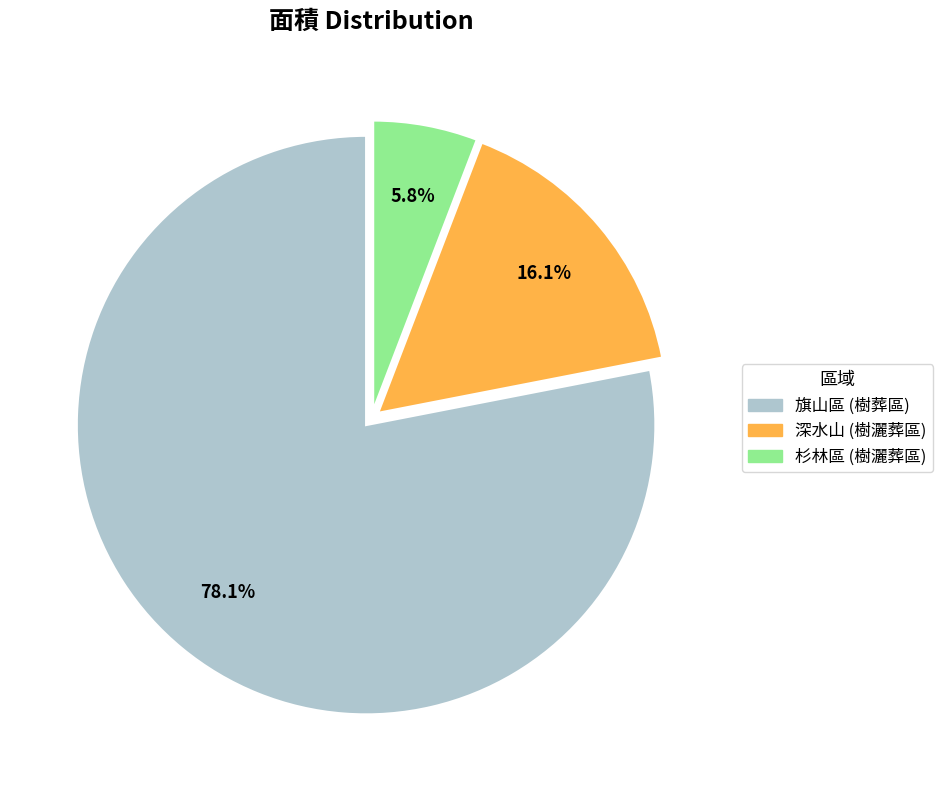

What percentage is NOT represented by 深水山?

83.9%